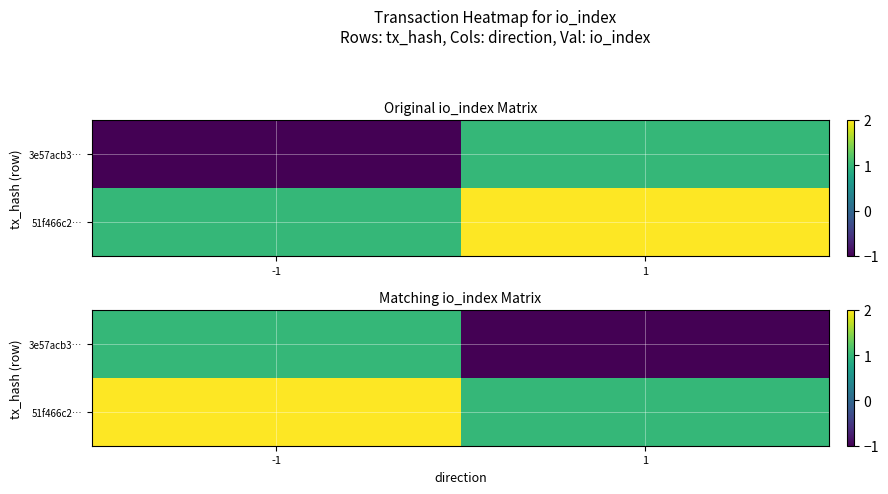

At which category is the sum across all series the highest?

-1